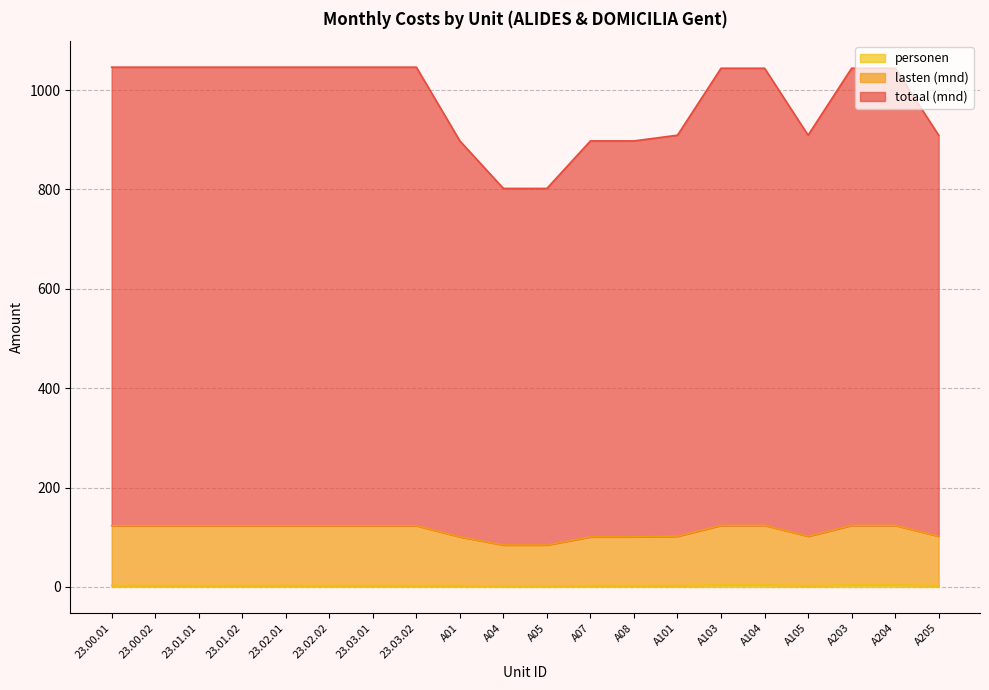

At which label does personen reach its peak?

A103